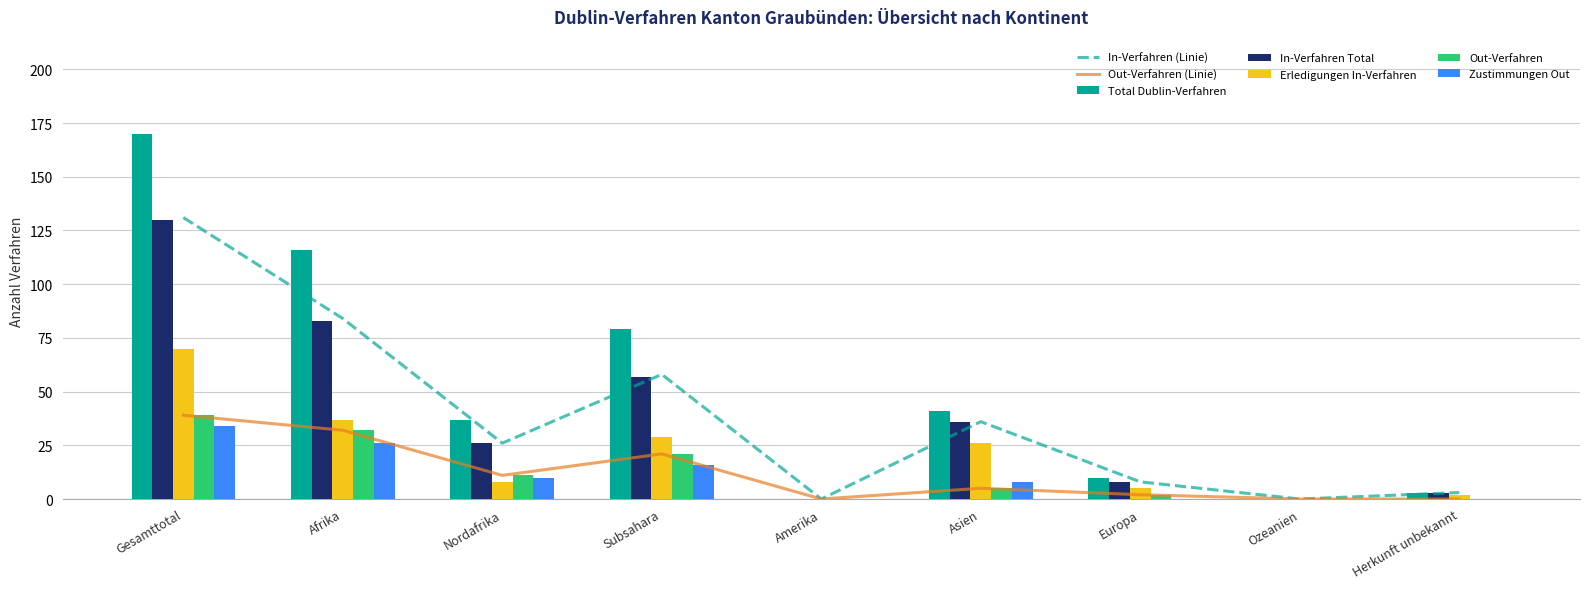

What is the approximate value of Total Dublin-Verfahren at Subsahara, to the nearest 5?

80